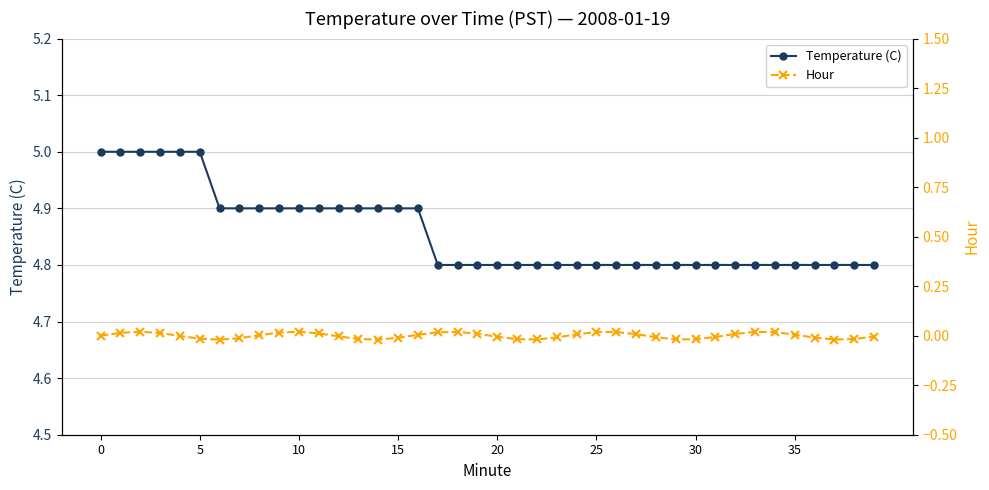

Which category has the highest value in the Hour series?

10